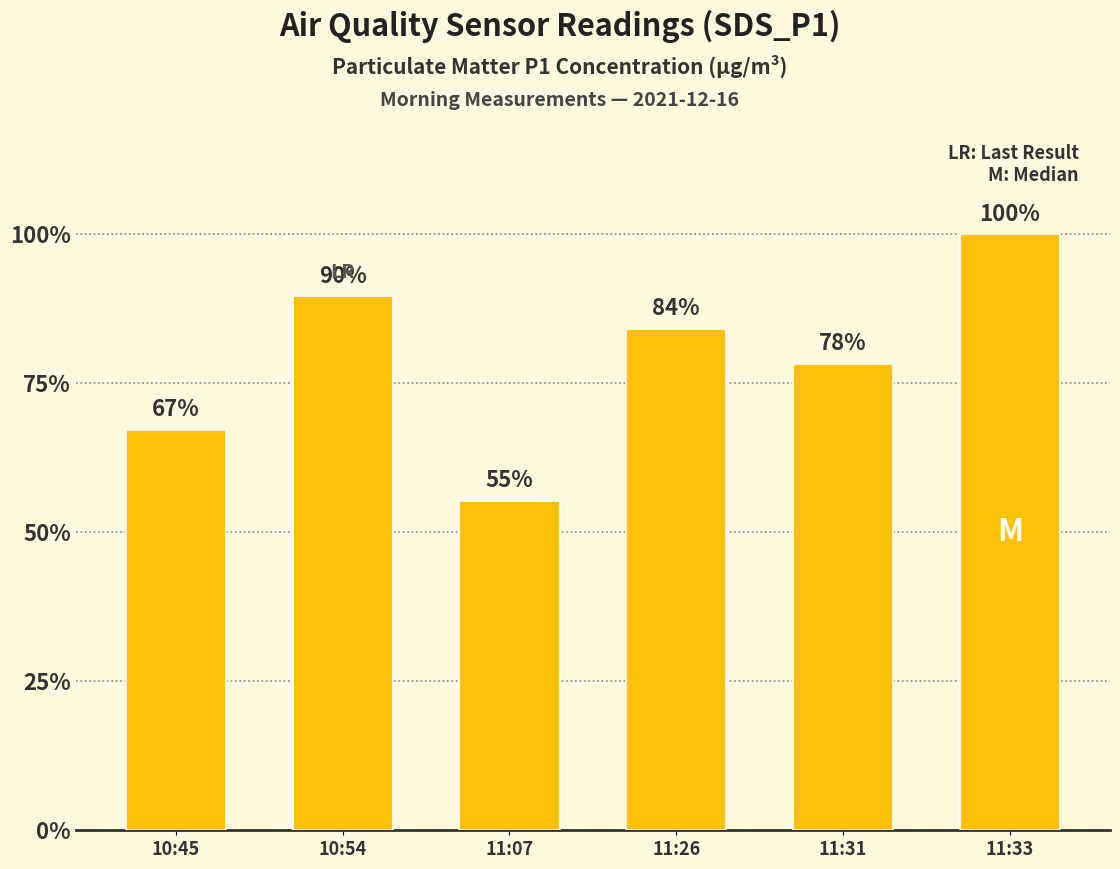

List the labels in order of value, largest first.

11:33, 10:54, 11:26, 11:31, 10:45, 11:07